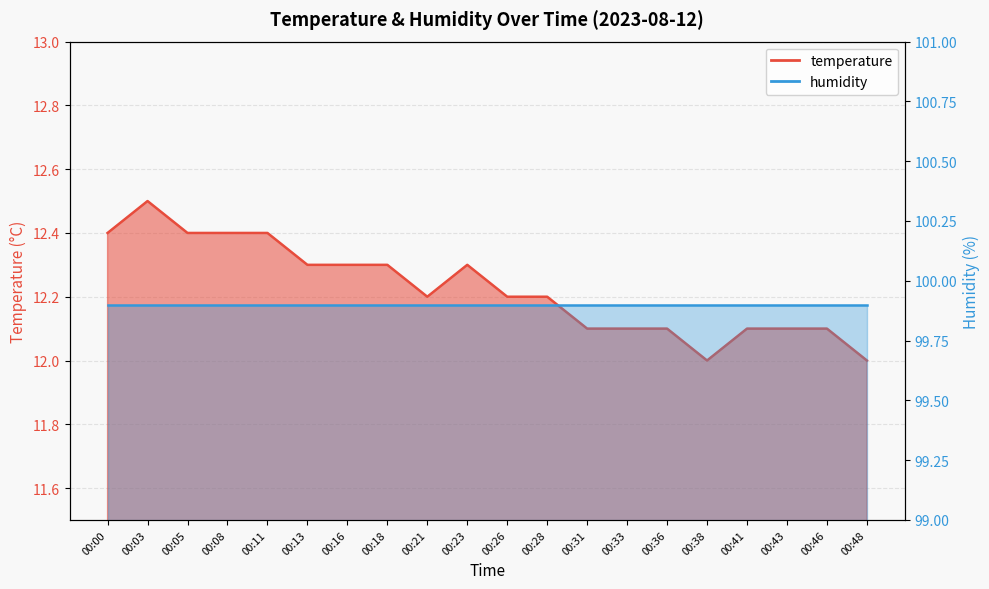

How many data points does each series have?

20